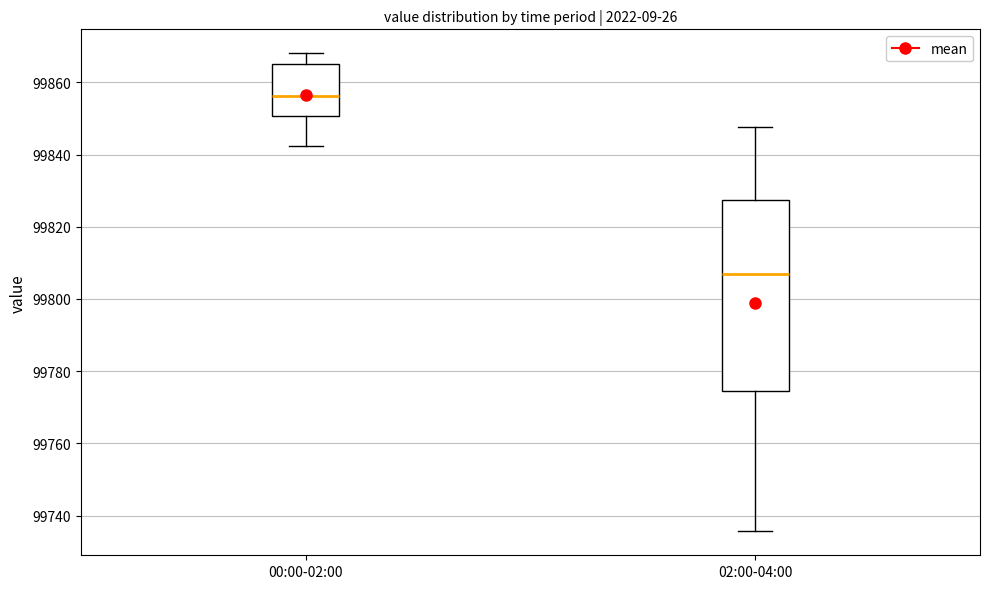

Which box has the highest median line?

00:00-02:00